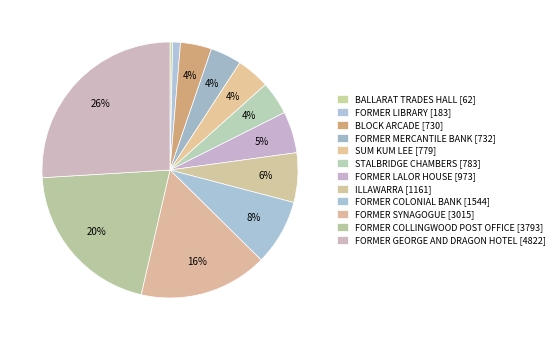

How many segments does this pie chart have?

12